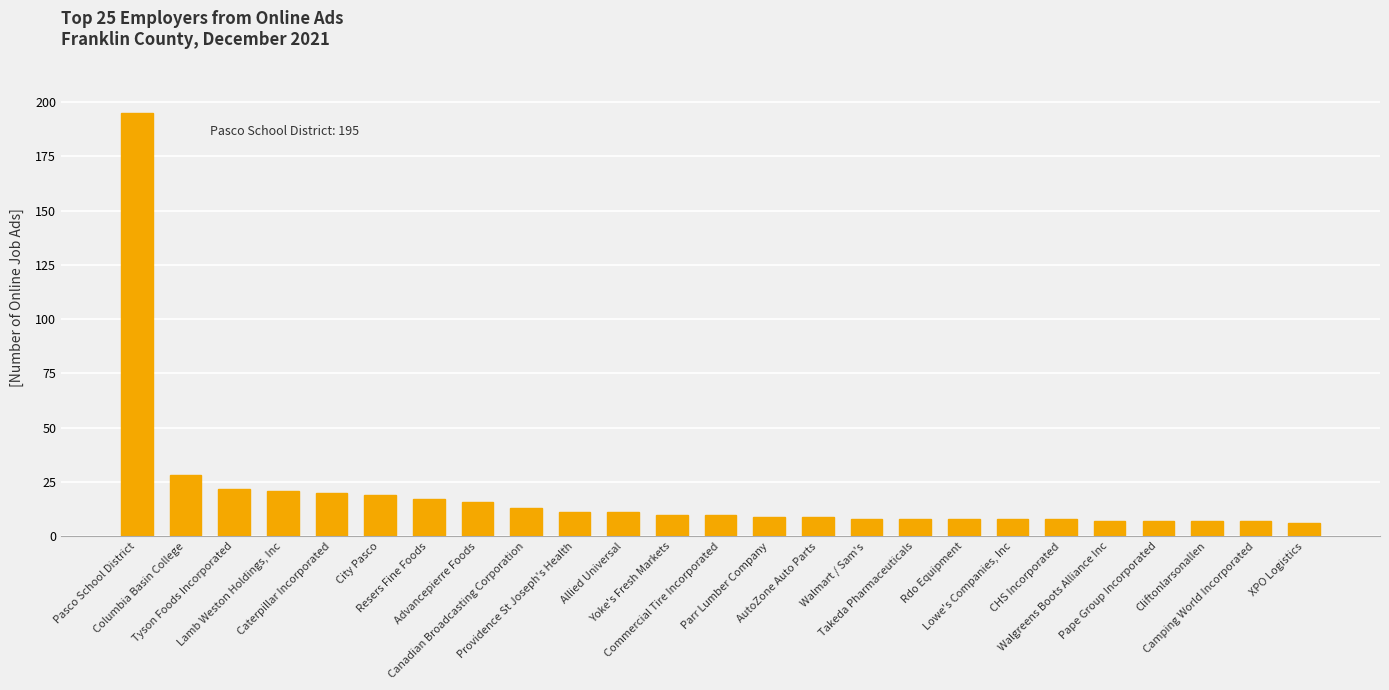

Reading left to right, transcribe all the data shown in this chart.

Pasco School District=195	Columbia Basin College=28	Tyson Foods Incorporated=22	Lamb Weston Holdings, Inc=21	Caterpillar Incorporated=20	City Pasco=19	Resers Fine Foods=17	Advancepierre Foods=16	Canadian Broadcasting Corporation=13	Providence St Joseph's Health=11	Allied Universal=11	Yoke's Fresh Markets=10	Commercial Tire Incorporated=10	Parr Lumber Company=9	AutoZone Auto Parts=9	Walmart / Sam's=8	Takeda Pharmaceuticals=8	Rdo Equipment=8	Lowe's Companies, Inc=8	CHS Incorporated=8	Walgreens Boots Alliance Inc=7	Pape Group Incorporated=7	Cliftonlarsonallen=7	Camping World Incorporated=7	XPO Logistics=6